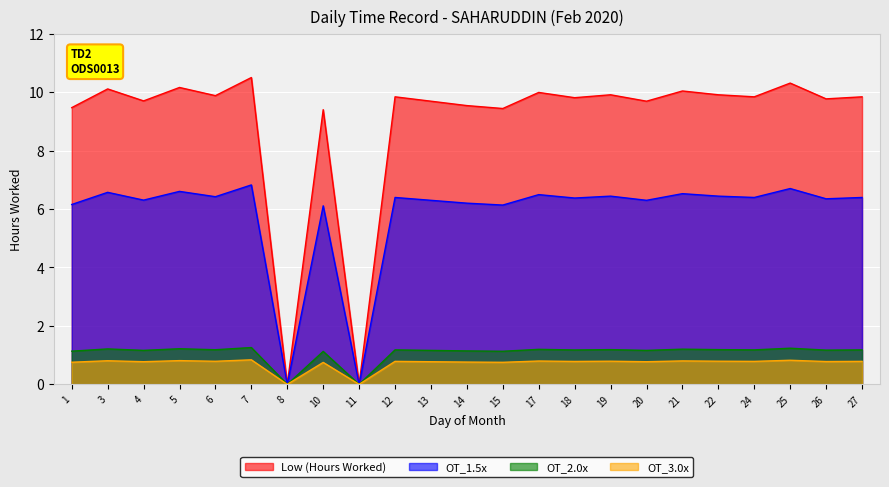

Does the chart display data point markers on the line(s)?

No